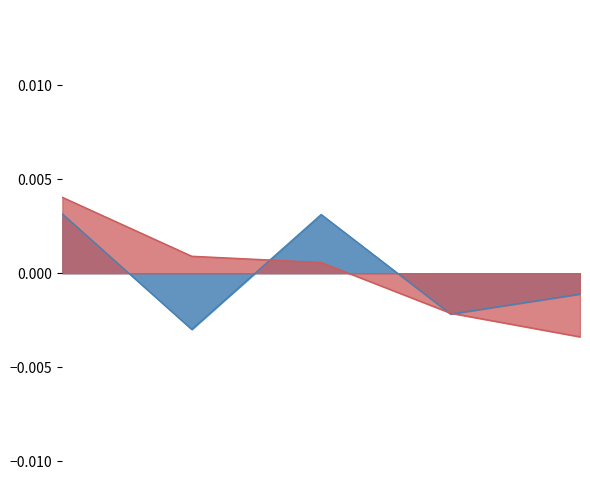

At which category is the sum across all series the highest?

2021-11-30